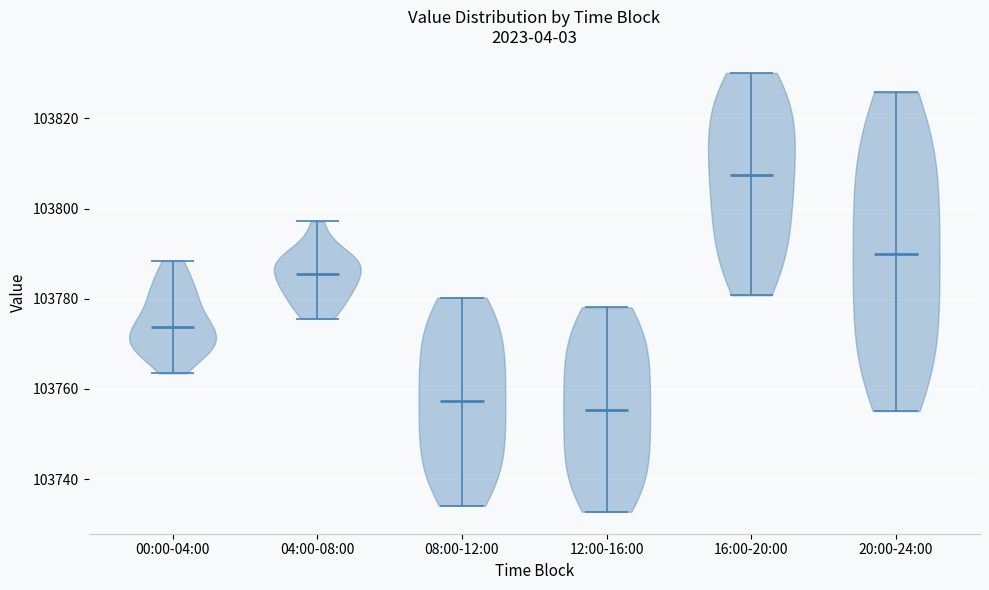

Reading left to right, read every violin against the y-axis: where its median line is, and the lowest and highest points it reaches. The values are not printed on the chart, so give them approximately, as read against the axis.

00:00-04:00: median line 103774, lowest point 103764, highest point 103788
04:00-08:00: median line 103786, lowest point 103776, highest point 103798
08:00-12:00: median line 103758, lowest point 103734, highest point 103780
12:00-16:00: median line 103756, lowest point 103732, highest point 103778
16:00-20:00: median line 103808, lowest point 103780, highest point 103830
20:00-24:00: median line 103790, lowest point 103756, highest point 103826